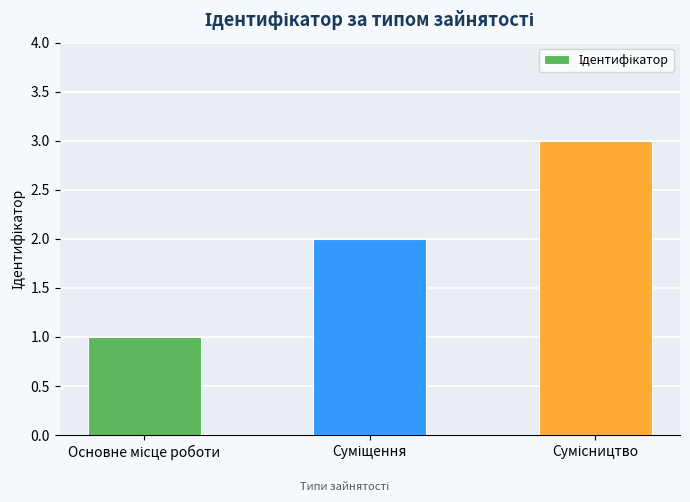

What is the greatest value displayed?

3